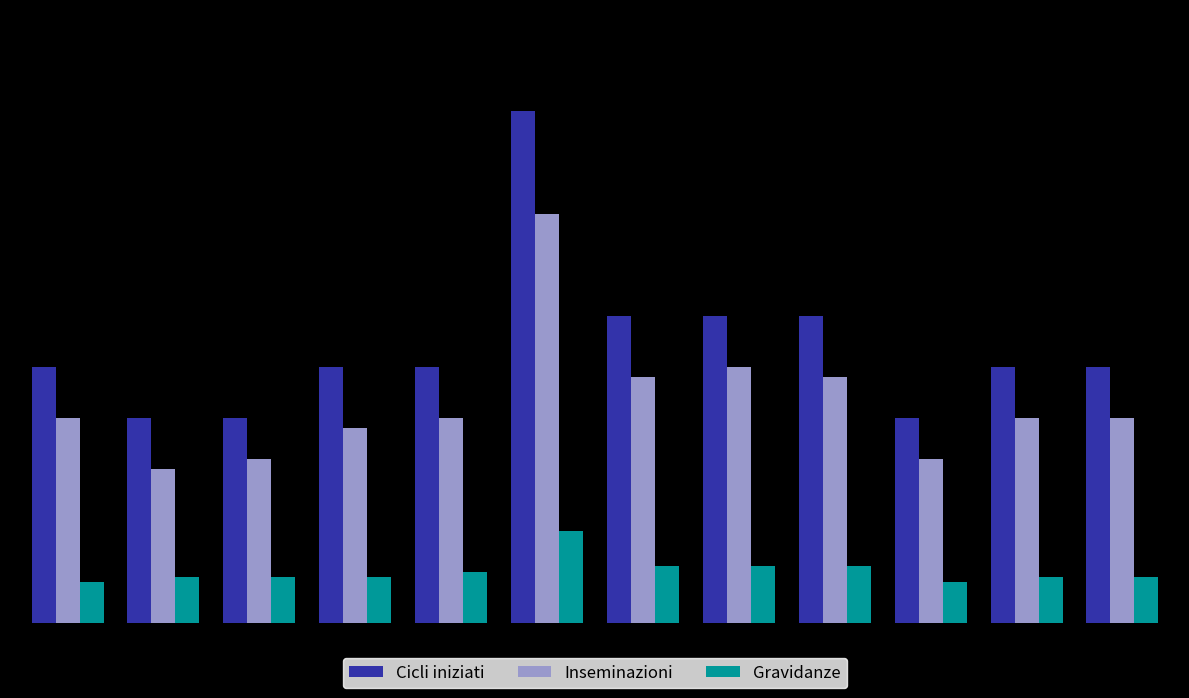

At how many categories does at least one series exceed 58?

4